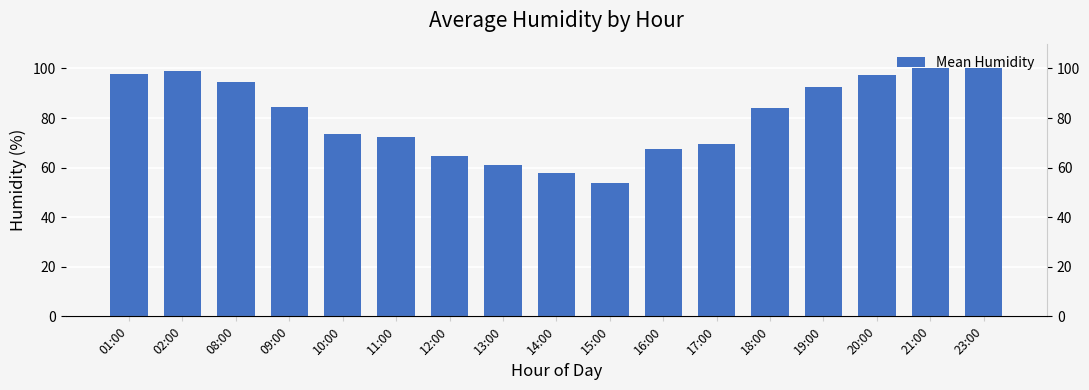

The value at 21:00 is 100.3. True or false?

True